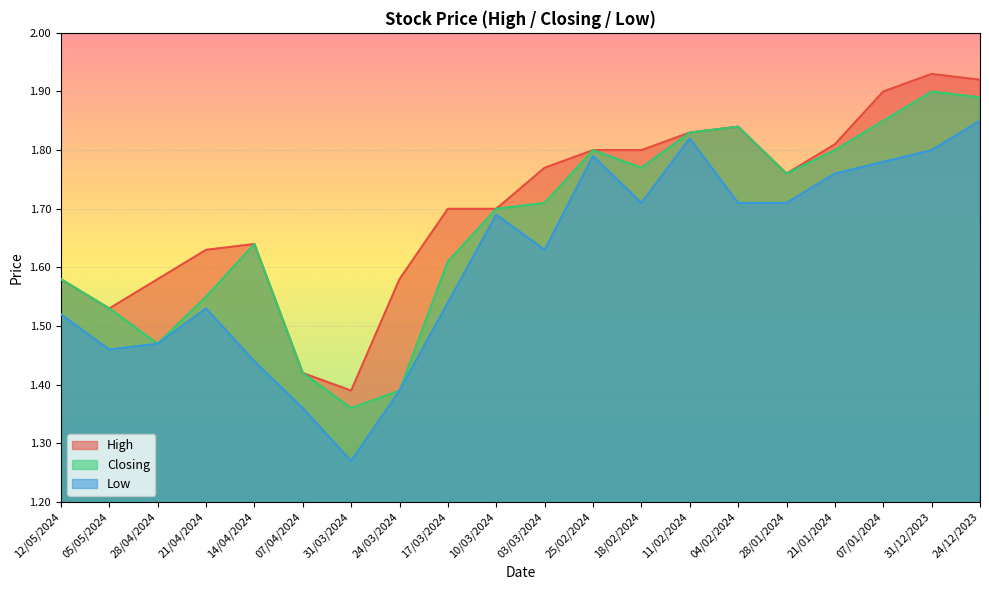

How many lines are shown in the chart?

3